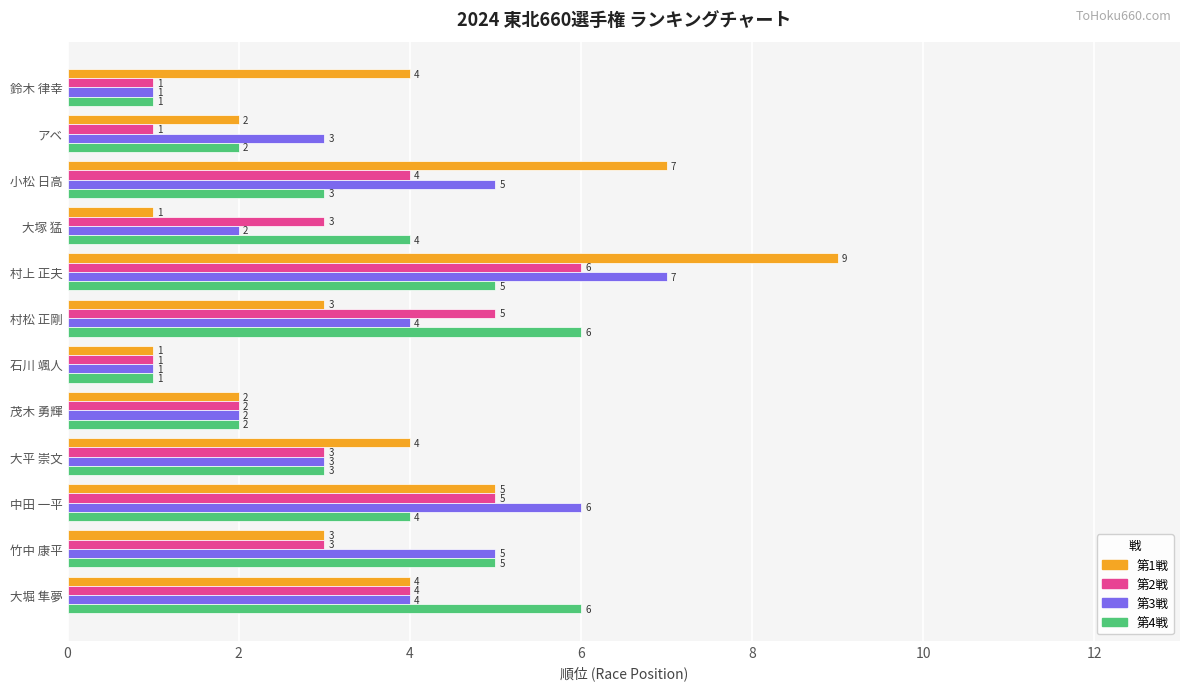

What is the approximate value of 第2戦 at 竹中 康平?

3